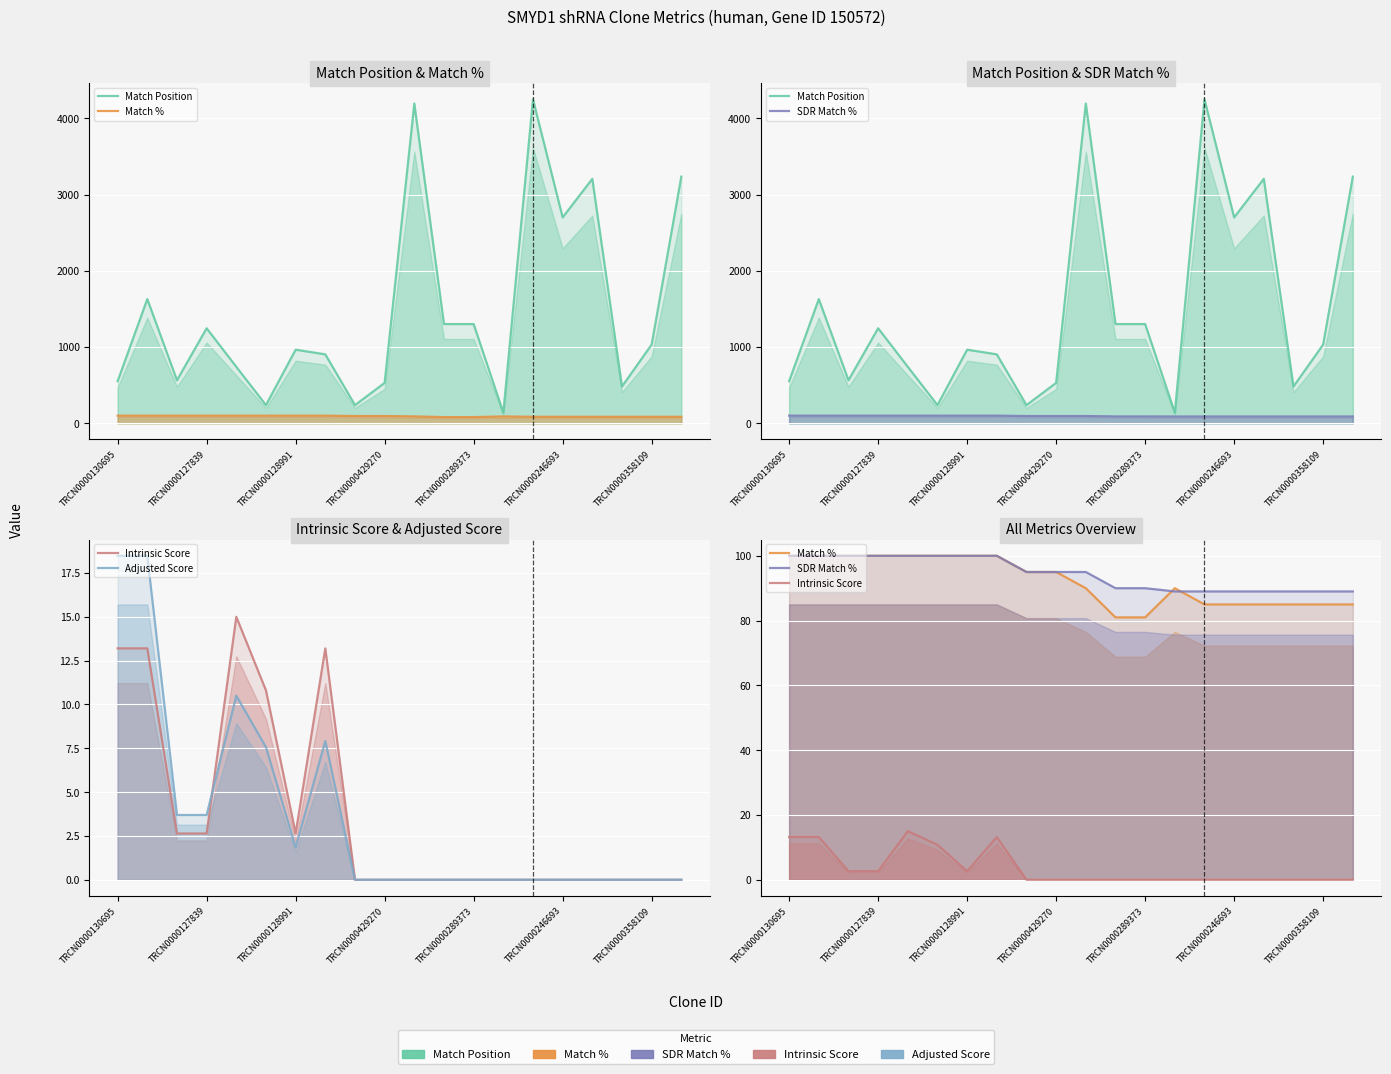

Which has a higher value, 7 or 11?

11